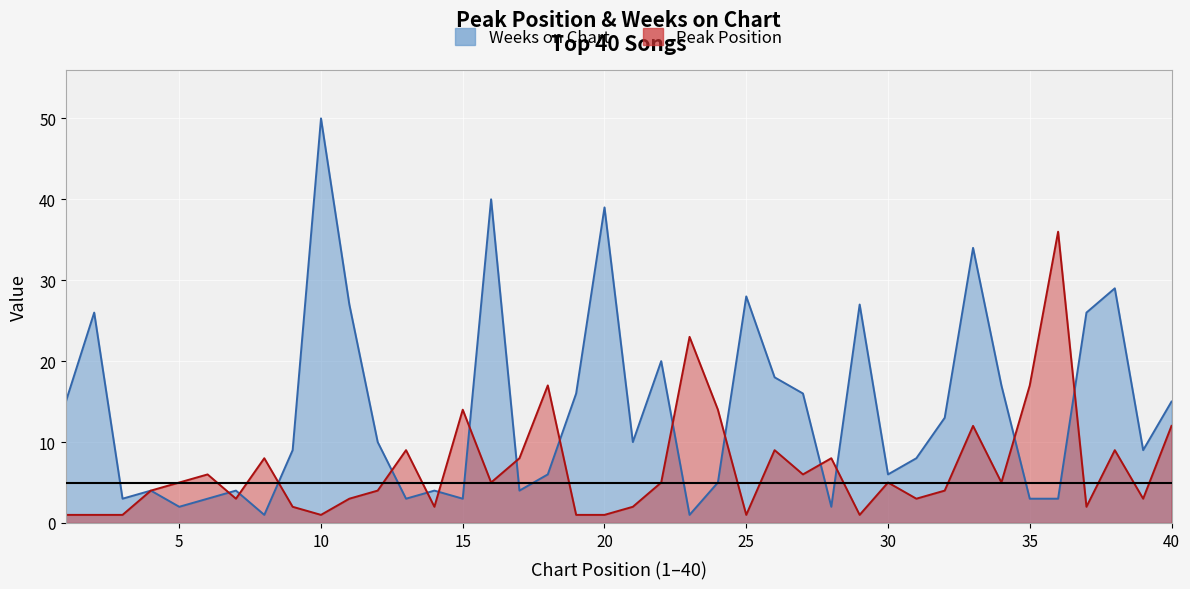

How many intersections are there between Weeks on Chart and Peak Position?

15